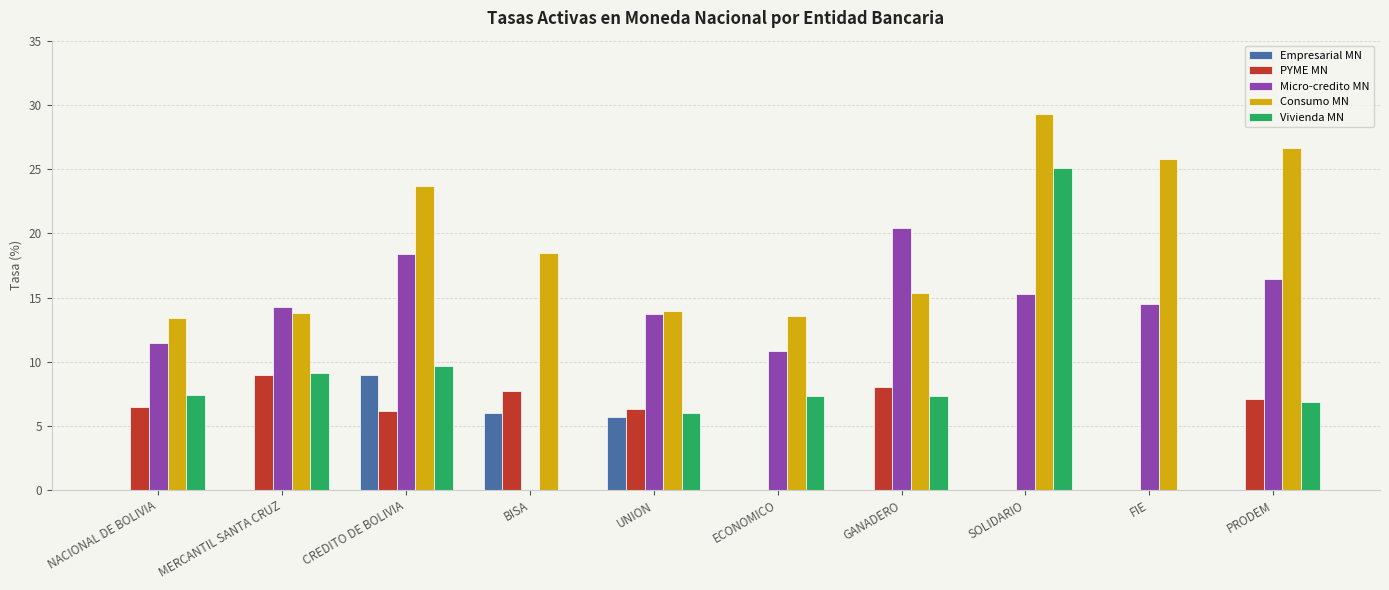

What is the maximum value for PYME MN?

9.0